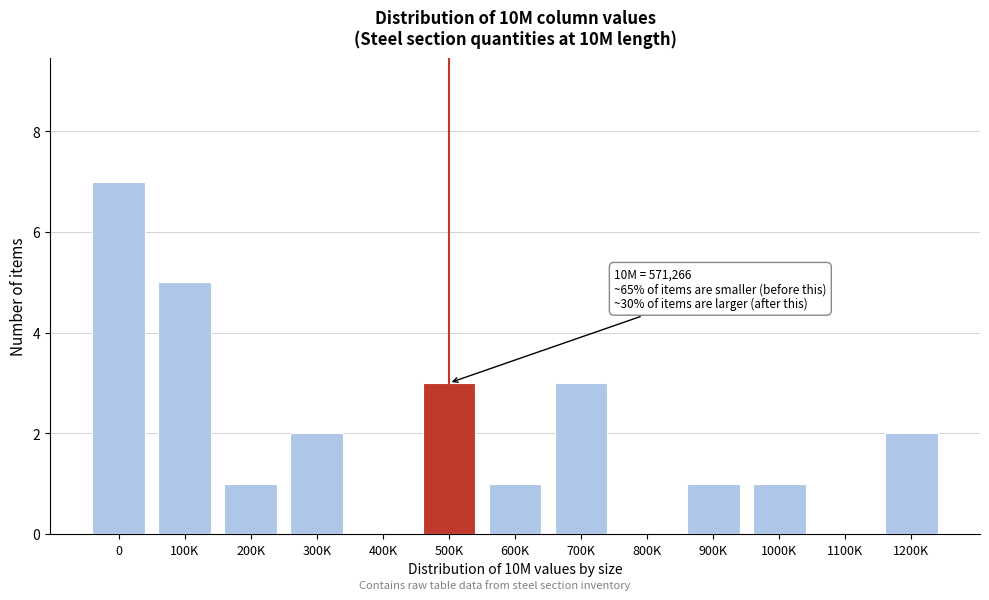

Reading left to right, what are all the values shown in this chart?

0=7	100K=5	200K=1	300K=2	400K=0	500K=3	600K=1	700K=3	800K=0	900K=1	1000K=1	1100K=0	1200K=2